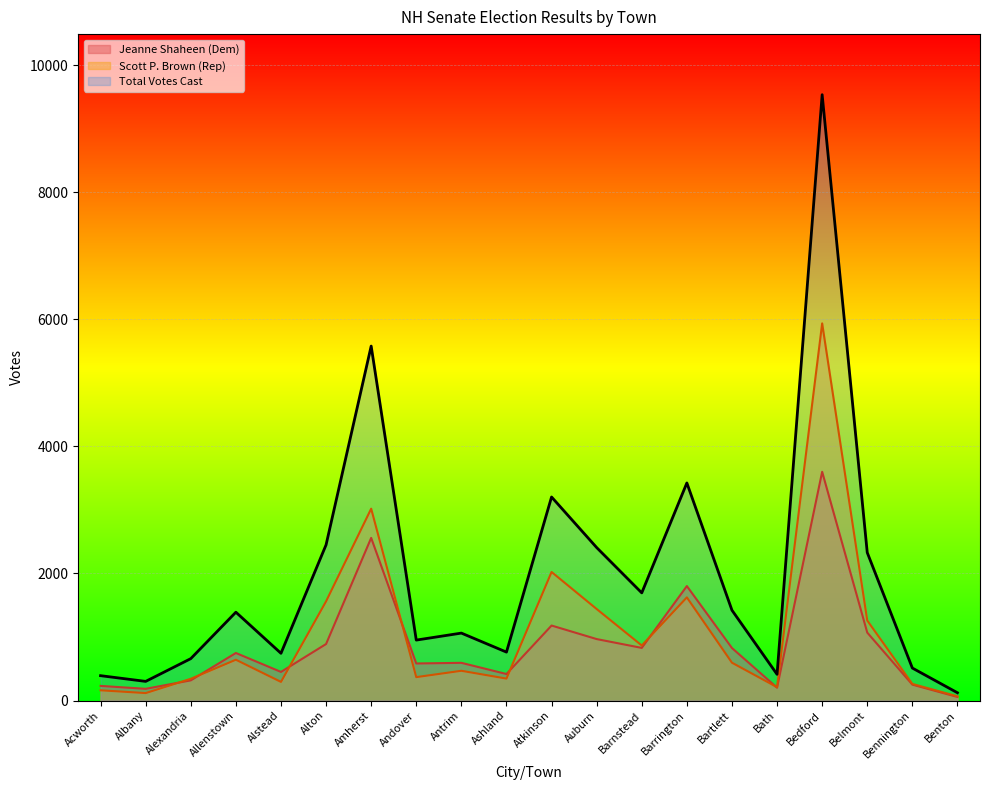

How many lines are shown in the chart?

3